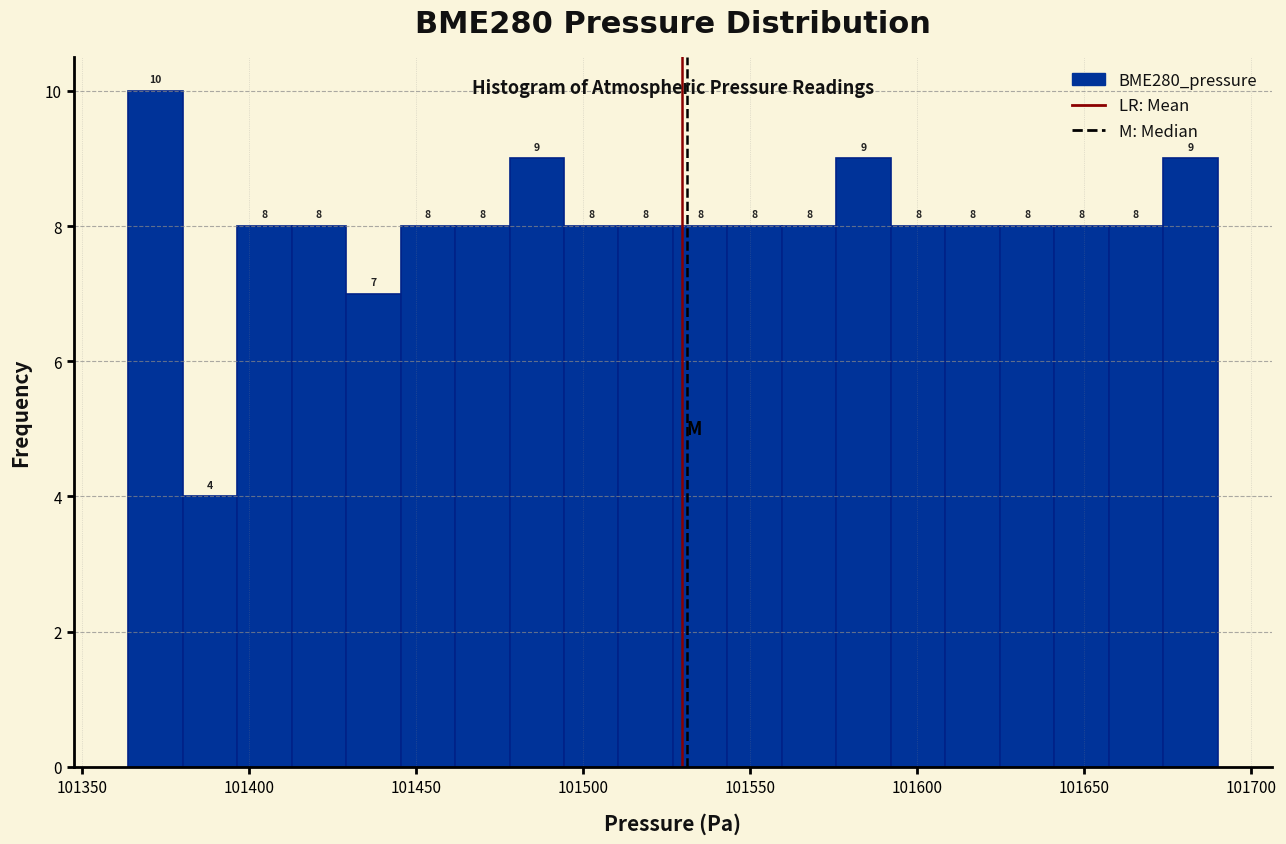

Read against the x-axis, roughly where is the centre of the tallest bar?

101370